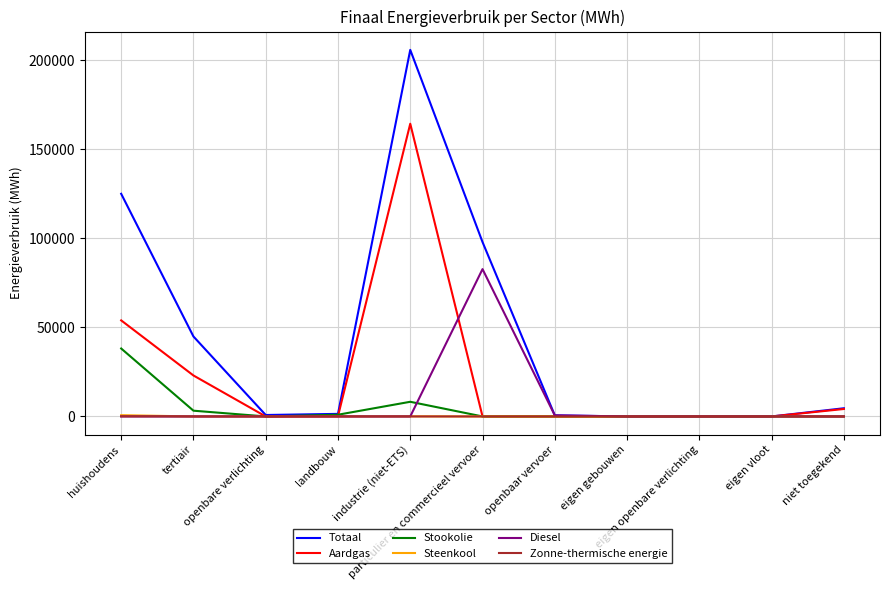

Which series has the largest total across all categories?

Totaal